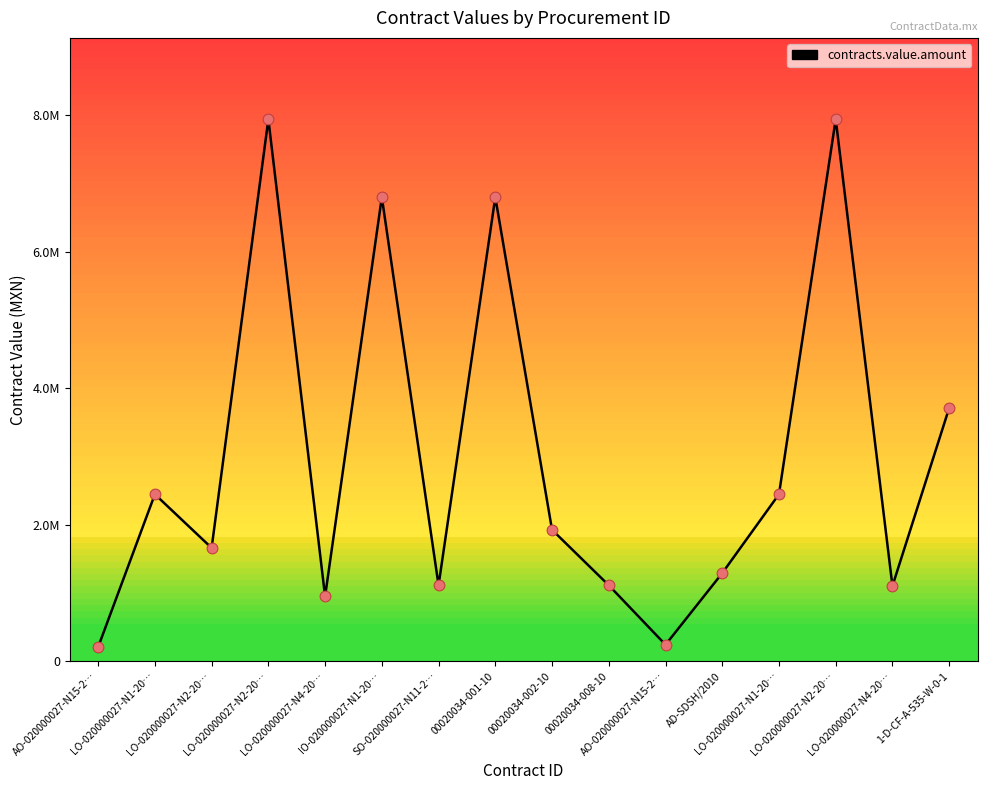

Approximately how many times larger is the value at LO-020000027-N4-20… compared to SO-020000027-N11-2…?

1.0